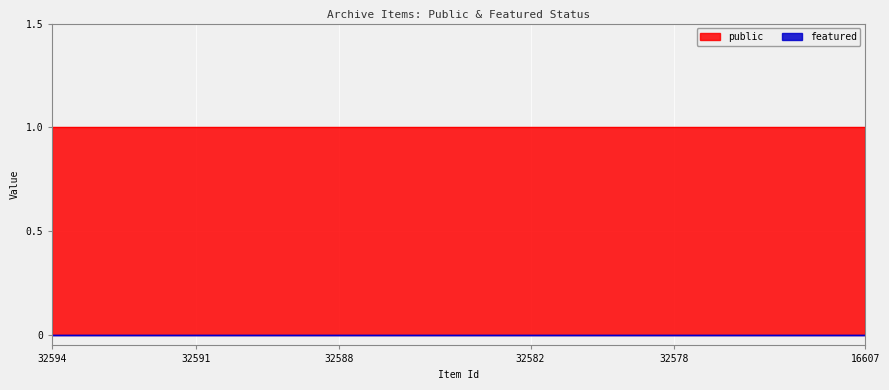

True or false: public has more than 0 points higher than both neighbors.

False